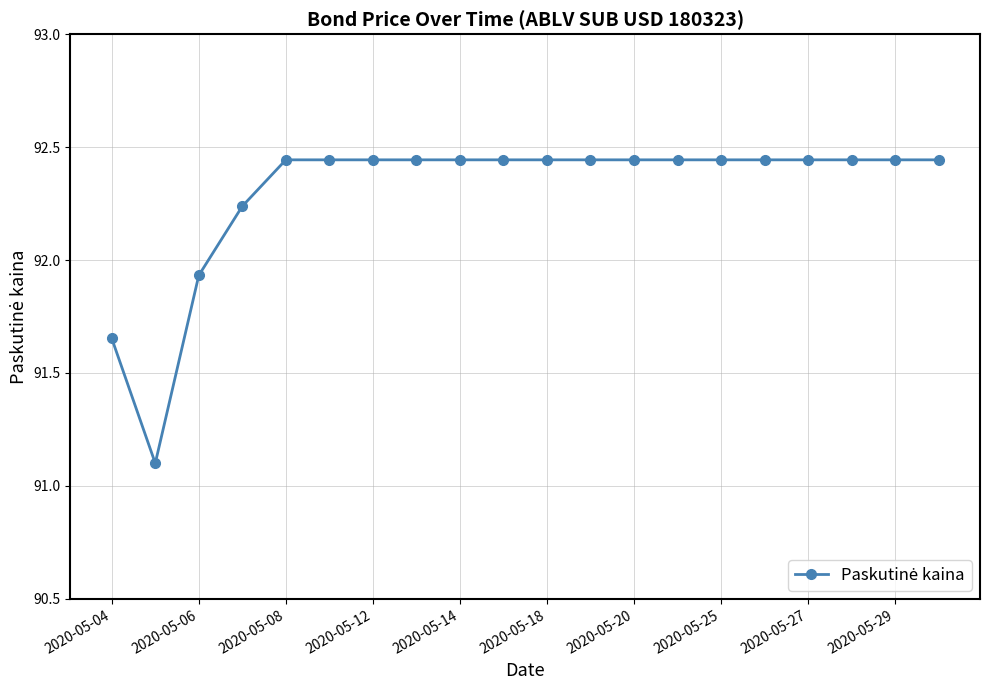

What is the value of the 2nd point from the left?

91.1